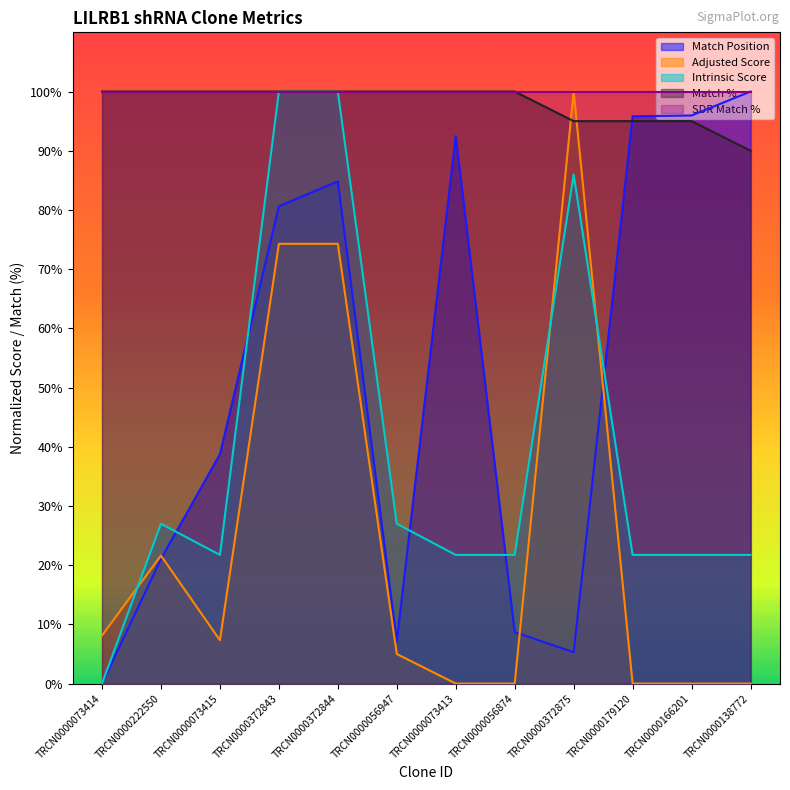

How many distinct data groups are displayed?

5